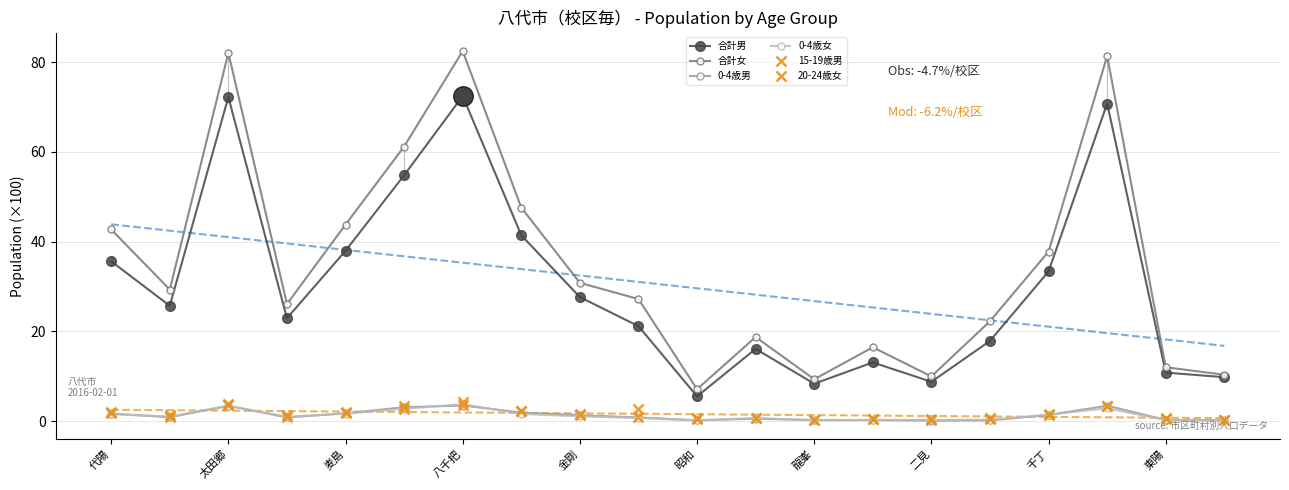

At how many categories does at least one series exceed 63?

3